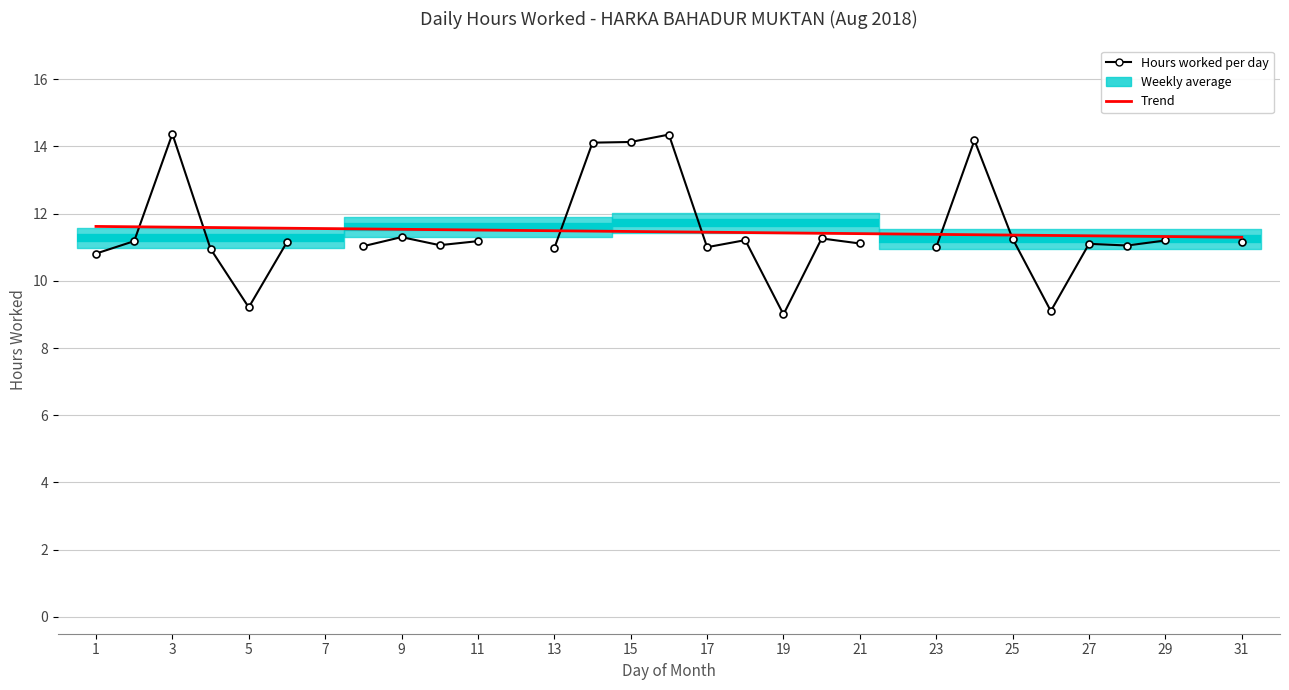

Does the chart display data point markers on the line(s)?

Yes